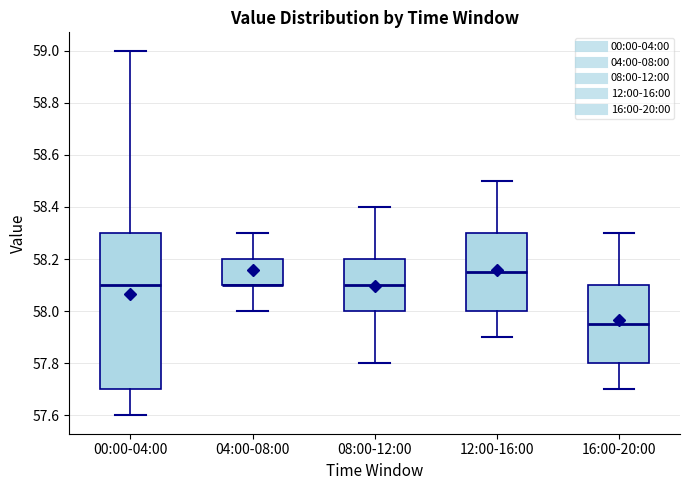

Reading left to right, transcribe this box plot: for each box, give where its median line is, the range the box spans, and where its two whiskers end, as read against the y-axis. The values are not printed on the chart, so give them approximately, as read against the axis.

00:00-04:00: median 58.10, box 57.70 to 58.30, whiskers 57.60 to 59.00
04:00-08:00: median 58.10 (drawn on the box's lower edge), box 58.10 to 58.20, whiskers 58.00 to 58.30
08:00-12:00: median 58.10, box 58.00 to 58.20, whiskers 57.80 to 58.40
12:00-16:00: median 58.16, box 58.00 to 58.30, whiskers 57.90 to 58.50
16:00-20:00: median 57.96, box 57.80 to 58.10, whiskers 57.70 to 58.30